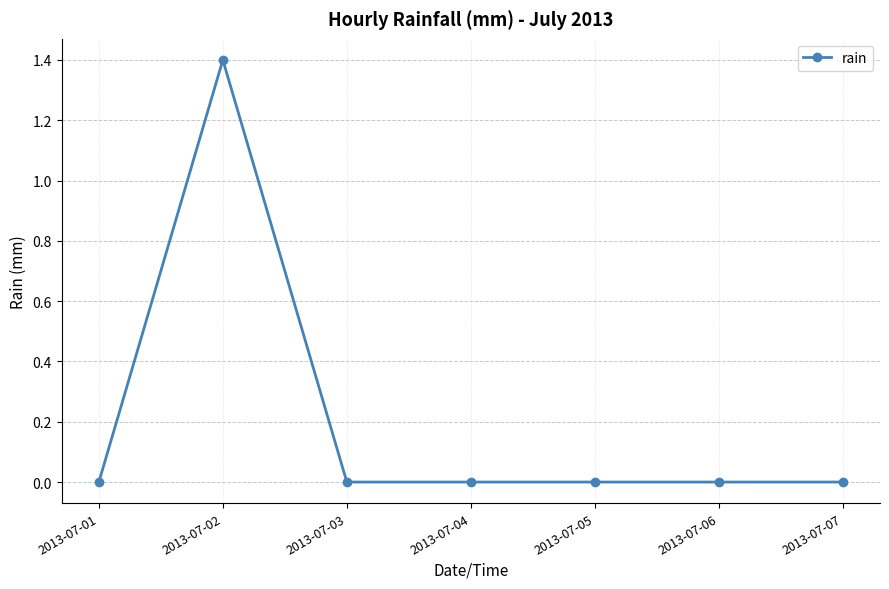

What is the value of the 2nd point from the left?

1.4